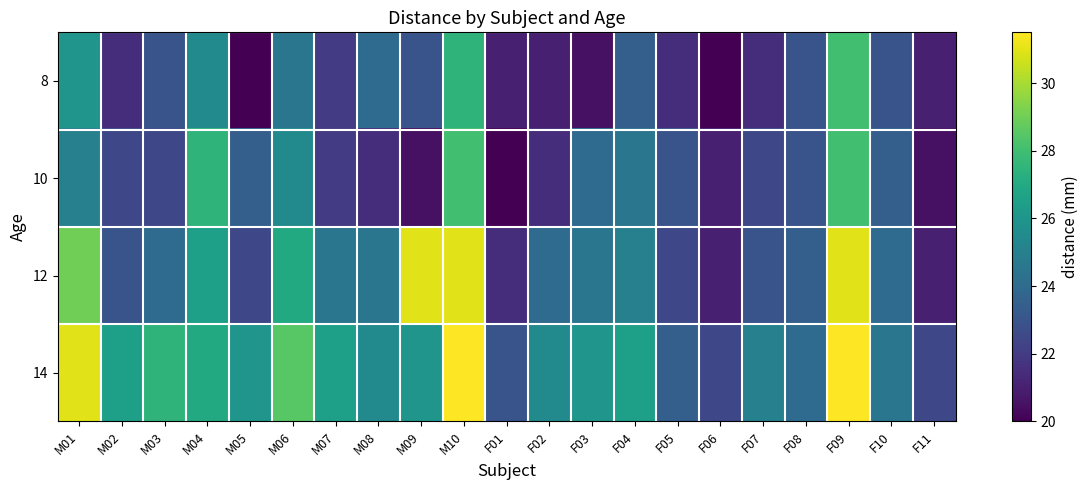

At M04, list the series in order from largest to smallest.

10, 14, 12, 8